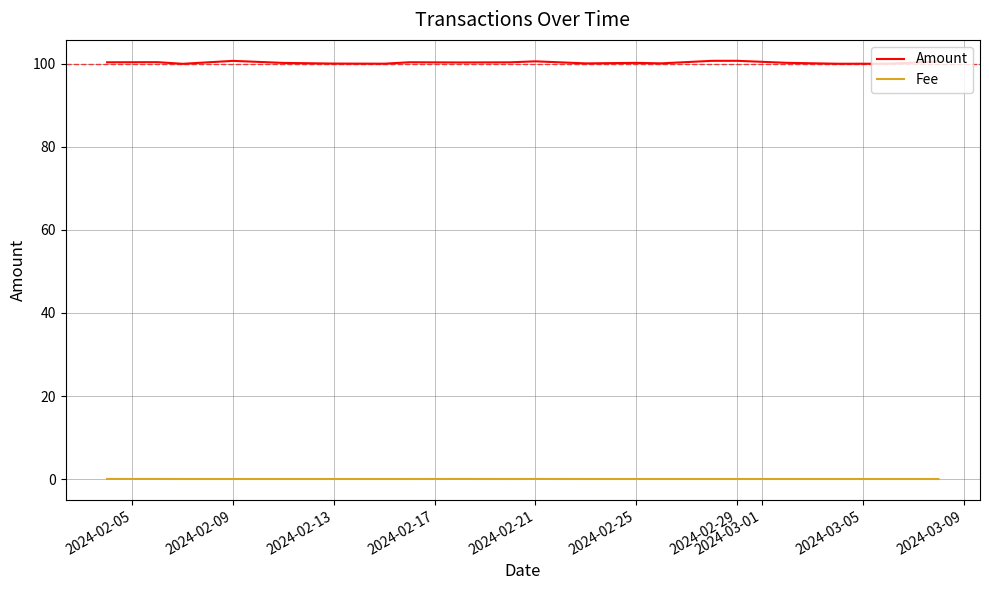

Rank the series by their average value, from highest to lowest.

Amount, Fee